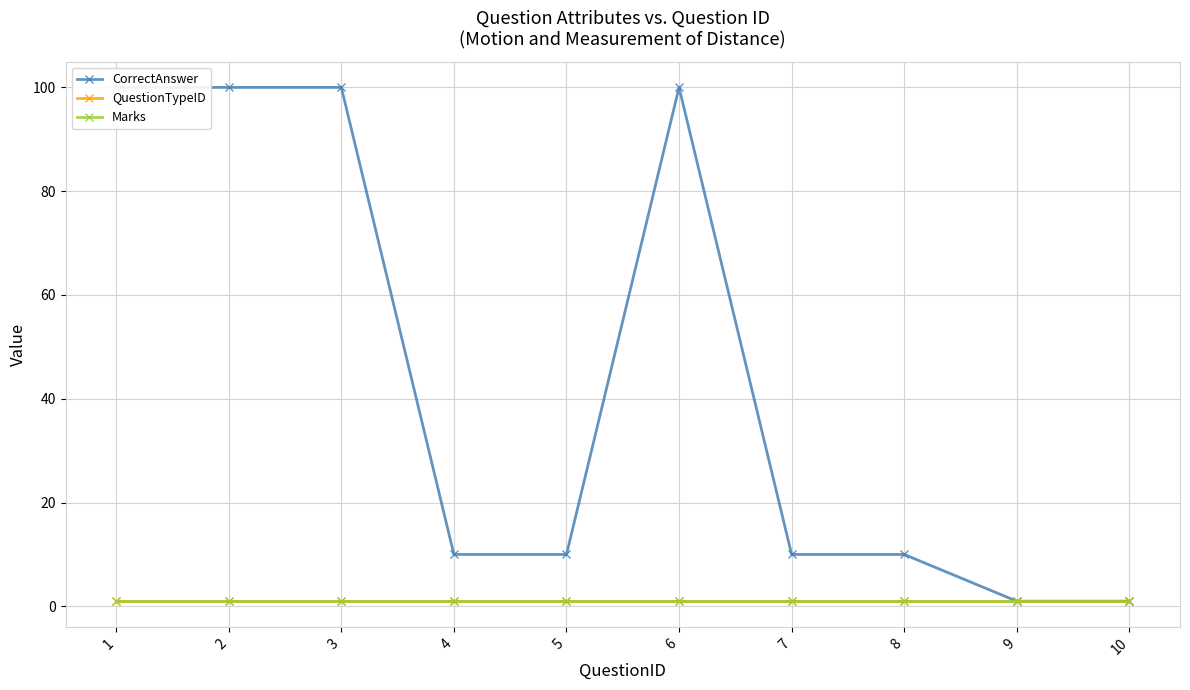

At which category does the chart reach its peak across all series?

1